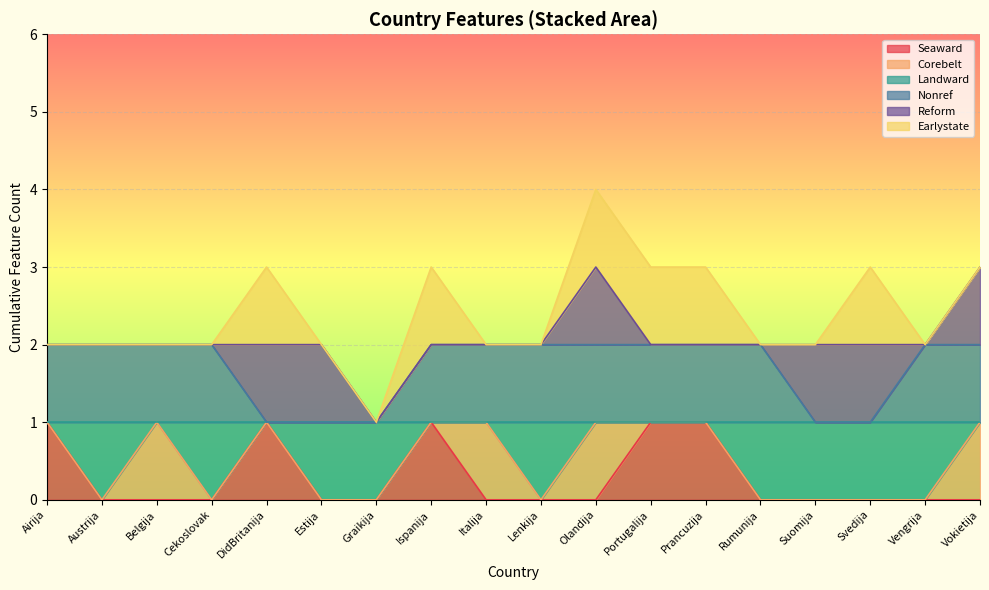

What is the label of the 16th point from the left?

Svedija